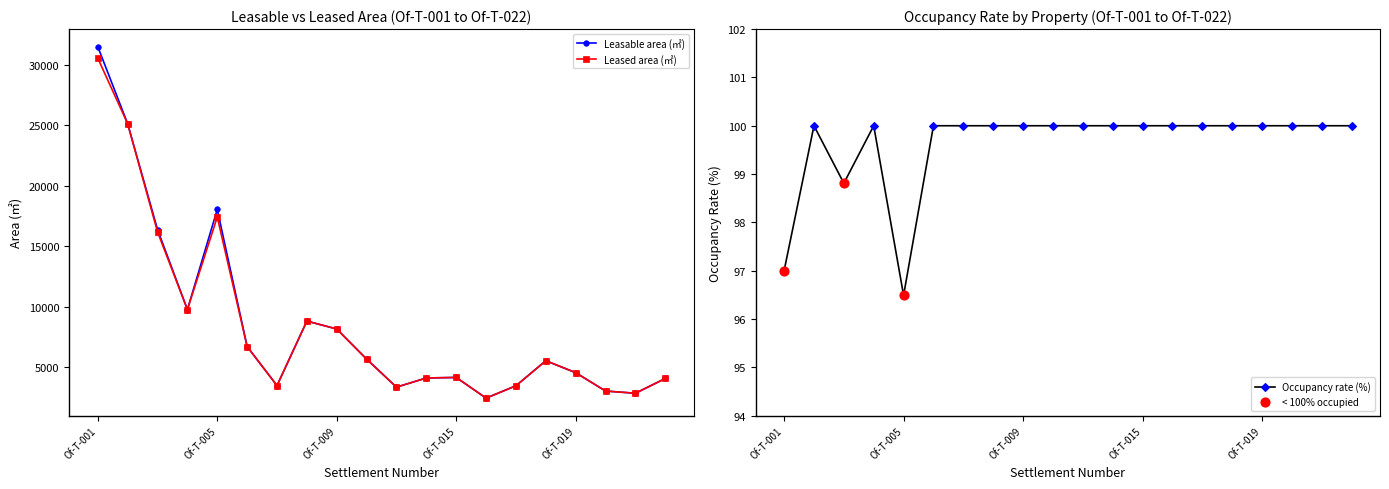

Is the value of Occupancy rate (%) at Of-T-006 greater than the value of Leasable area (㎡) at Of-T-022?

No